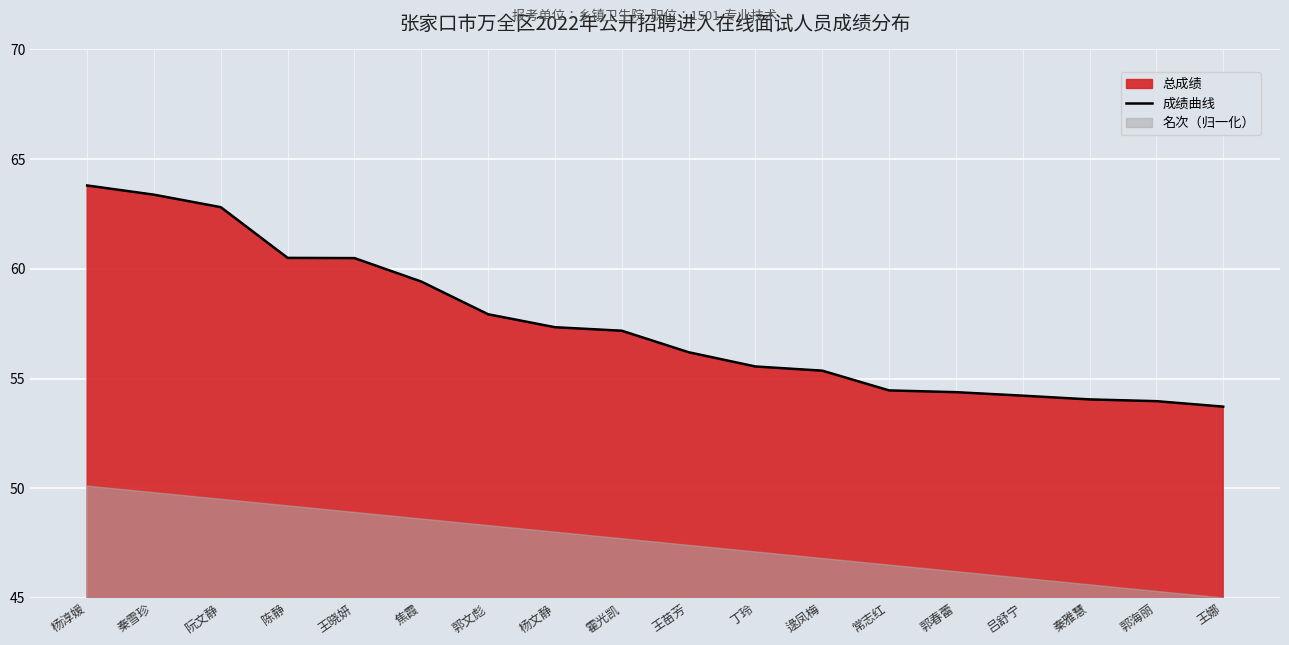

What is the label of the 10th point from the left?

王苗芳